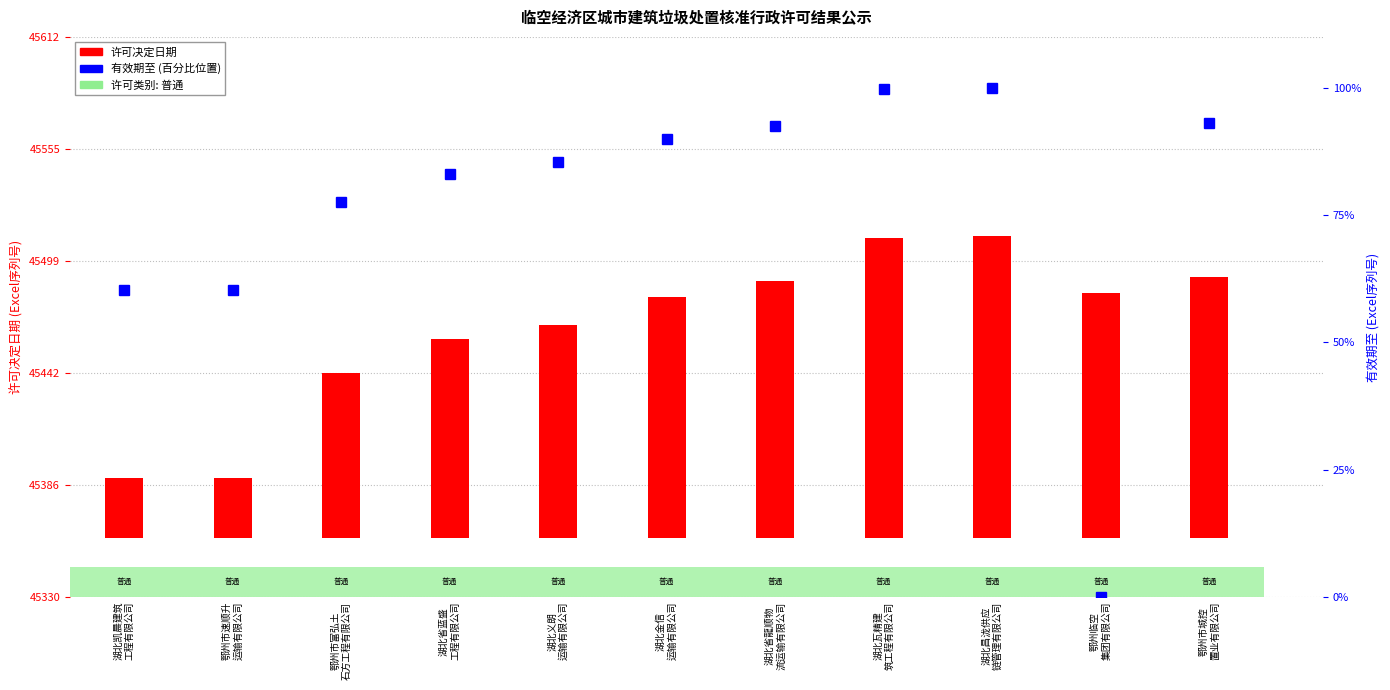

How many distinct data groups are displayed?

2